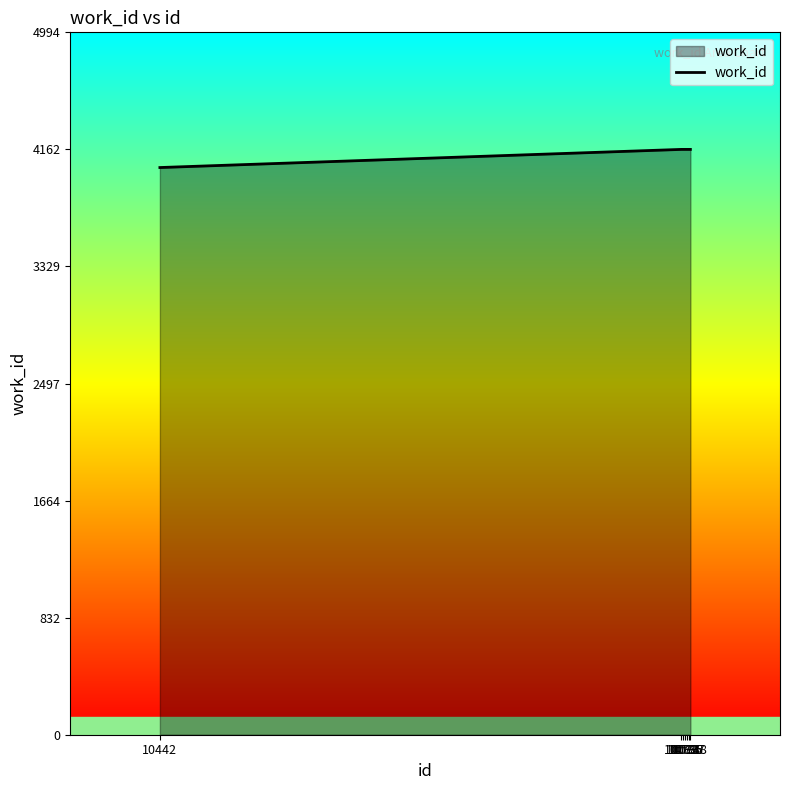

What is the greatest value displayed?

4162